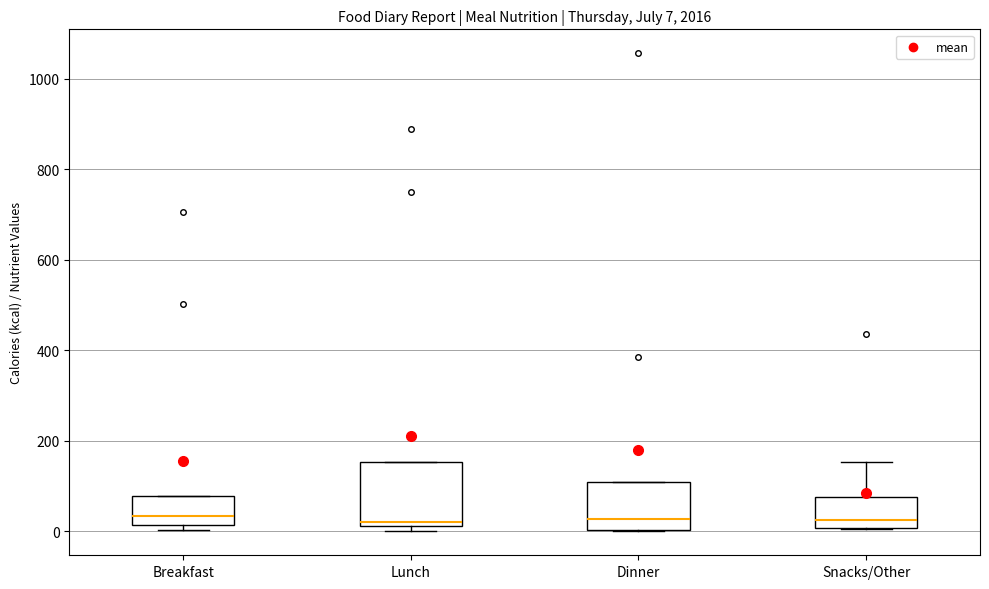

Comparing the boxes themselves (not the whiskers), which one is the tallest?

Lunch